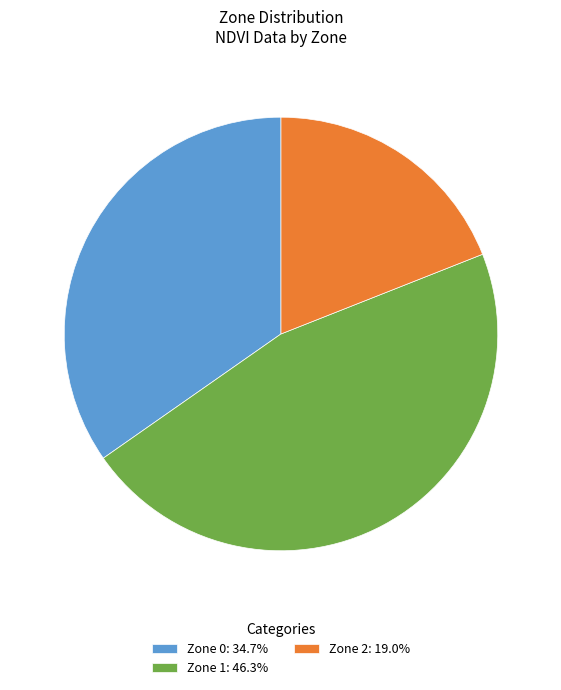

Does Zone 1: 46.3% represent more than half of the total?

No